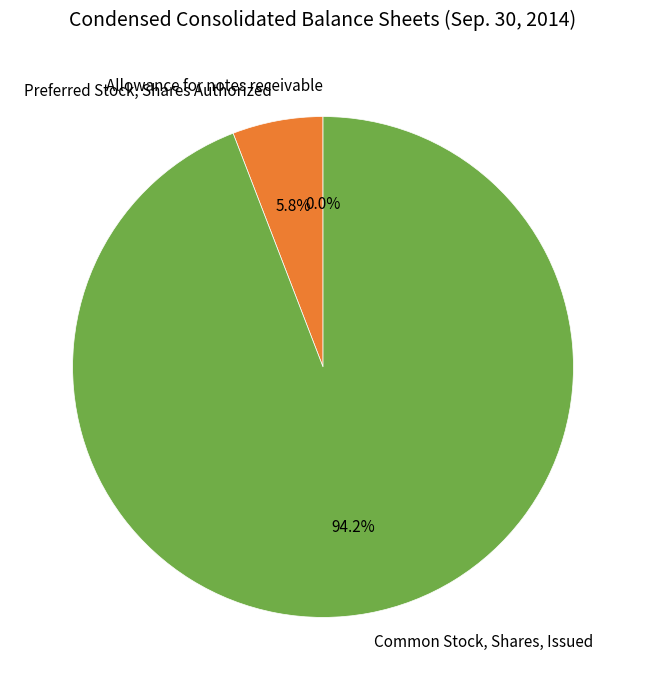

What is the largest slice in the pie chart?

Common Stock, Shares, Issued